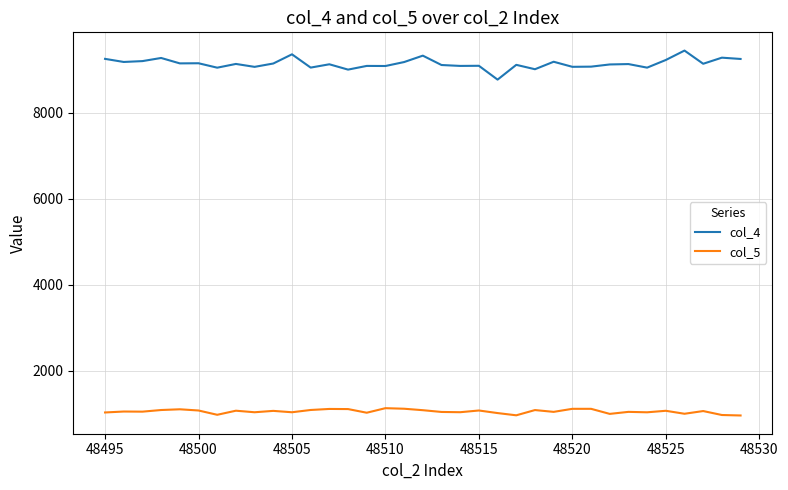

Which series has the largest range (max minus min)?

col_4